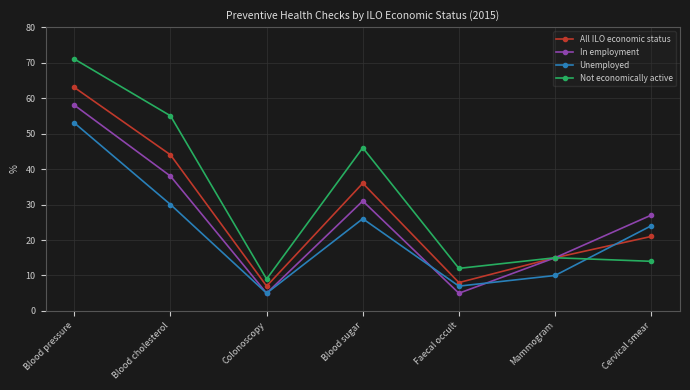

Reading right to left, list all the values displayed in this chart.

All ILO economic status: Cervical smear=21	Mammogram=15	Faecal occult=8	Blood sugar=36	Colonoscopy=7	Blood cholesterol=44	Blood pressure=63
In employment: Cervical smear=27	Mammogram=15	Faecal occult=5	Blood sugar=31	Colonoscopy=5	Blood cholesterol=38	Blood pressure=58
Unemployed: Cervical smear=24	Mammogram=10	Faecal occult=7	Blood sugar=26	Colonoscopy=5	Blood cholesterol=30	Blood pressure=53
Not economically active: Cervical smear=14	Mammogram=15	Faecal occult=12	Blood sugar=46	Colonoscopy=9	Blood cholesterol=55	Blood pressure=71